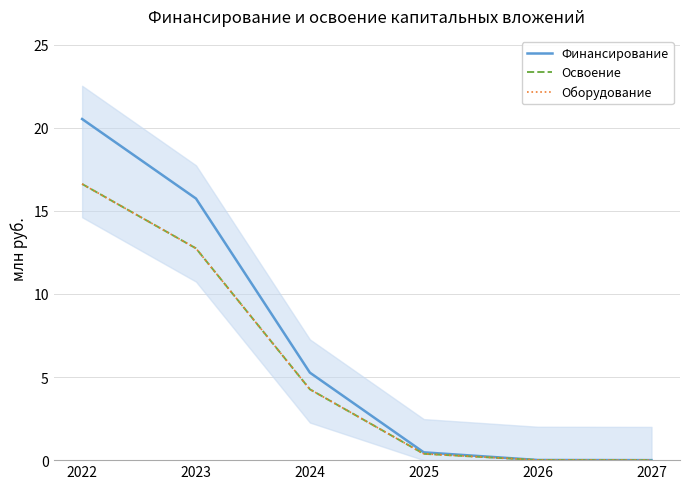

What value does the Освоение series have at 2023?

12.7